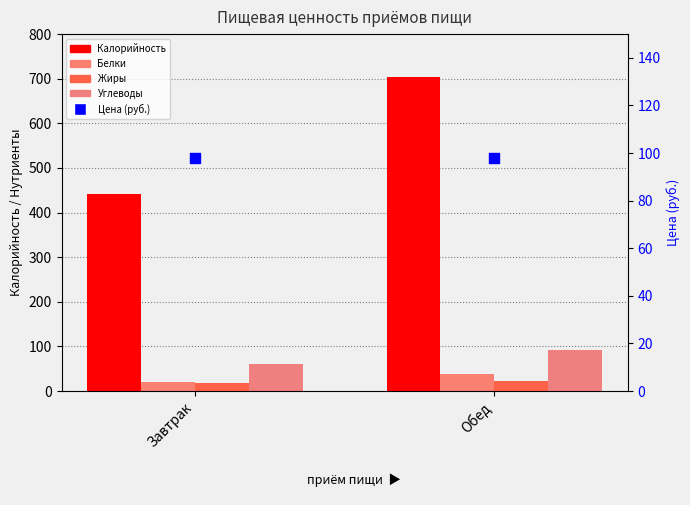

Which series contains the highest Y value?

Калорийность